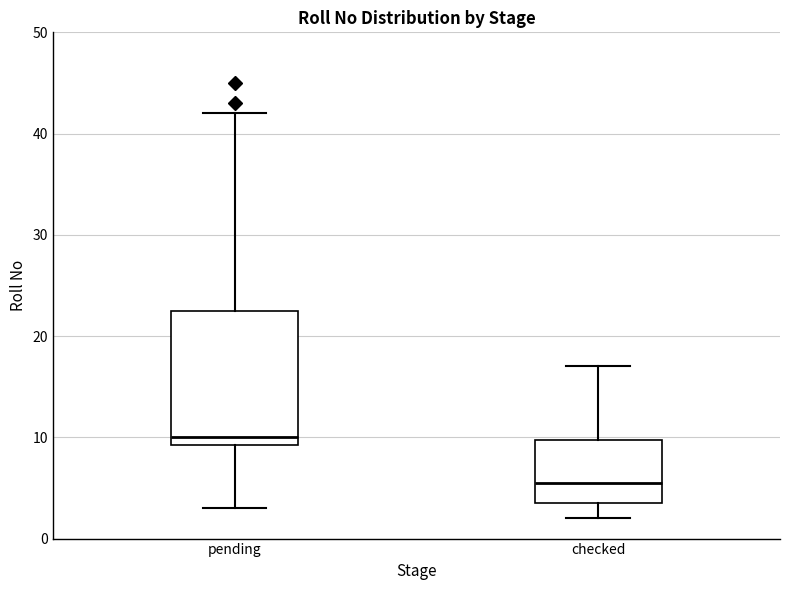

Which box's median line is the lowest?

checked